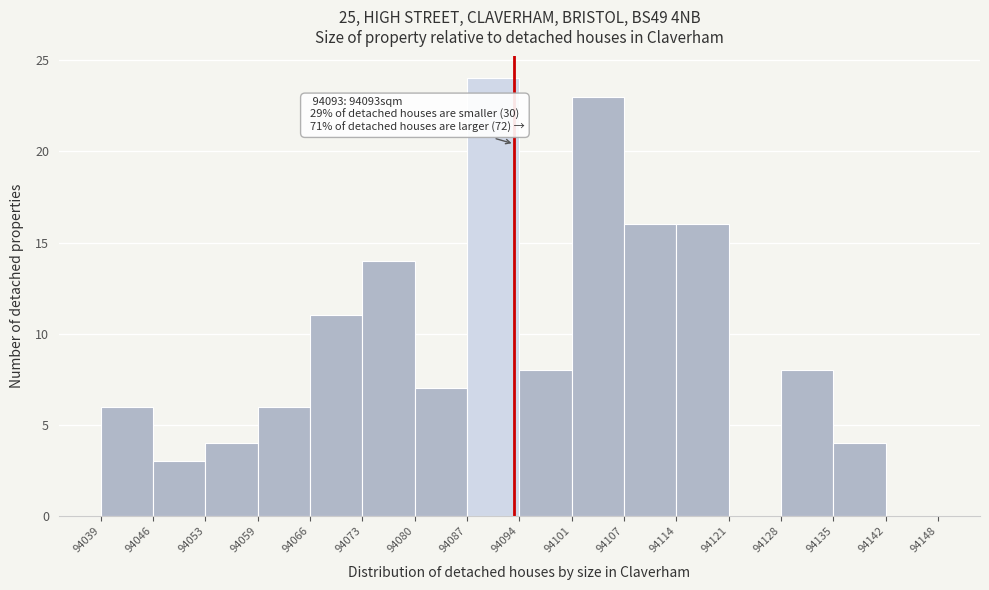

Which range on the x-axis has the tallest bar?

94087 to 94094